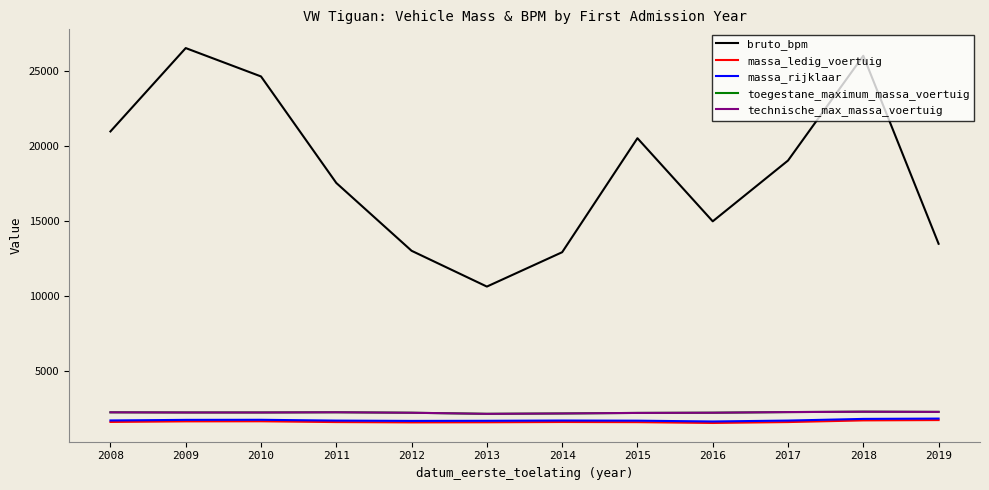

Reading right to left, extract all data points from this chart.

bruto_bpm: 13479.5	26025.5	19034.2	14978.5	20523.9	12916.8	10624.3	13012.5	17538.4	24645.2	26537.9	20975.1
massa_ledig_voertuig: 1716.1	1694.8	1583.4	1522.9	1577.0	1587.0	1568.5	1560.8	1582.3	1634.9	1629.8	1591.4
massa_rijklaar: 1816.1	1794.8	1683.4	1622.9	1677.0	1687.0	1668.5	1660.8	1682.3	1734.9	1729.8	1691.4
toegestane_maximum_massa_voertuig: 2262.7	2275.7	2249.5	2207.7	2193.8	2157.8	2133.1	2205.7	2238.0	2223.1	2223.4	2234.3
technische_max_massa_voertuig: 2262.7	2275.7	2249.5	2207.7	2193.8	2157.8	2133.1	2205.7	2238.0	2223.1	2223.4	2234.3